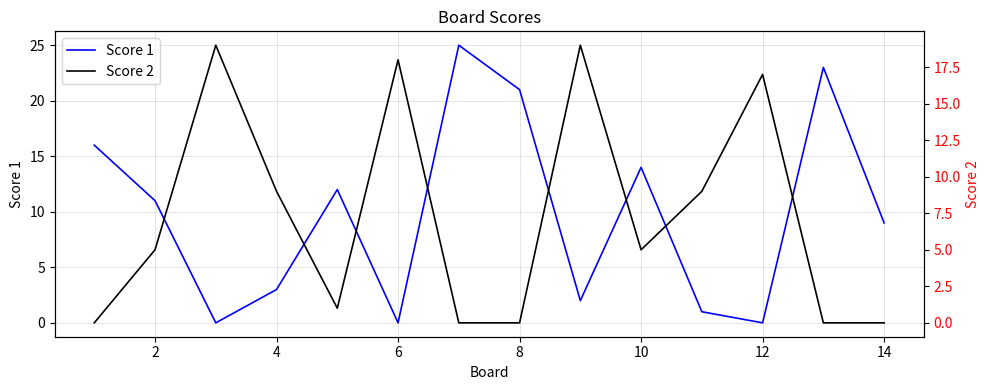

The Score 1 series shows 33 at 8. True or false?

False